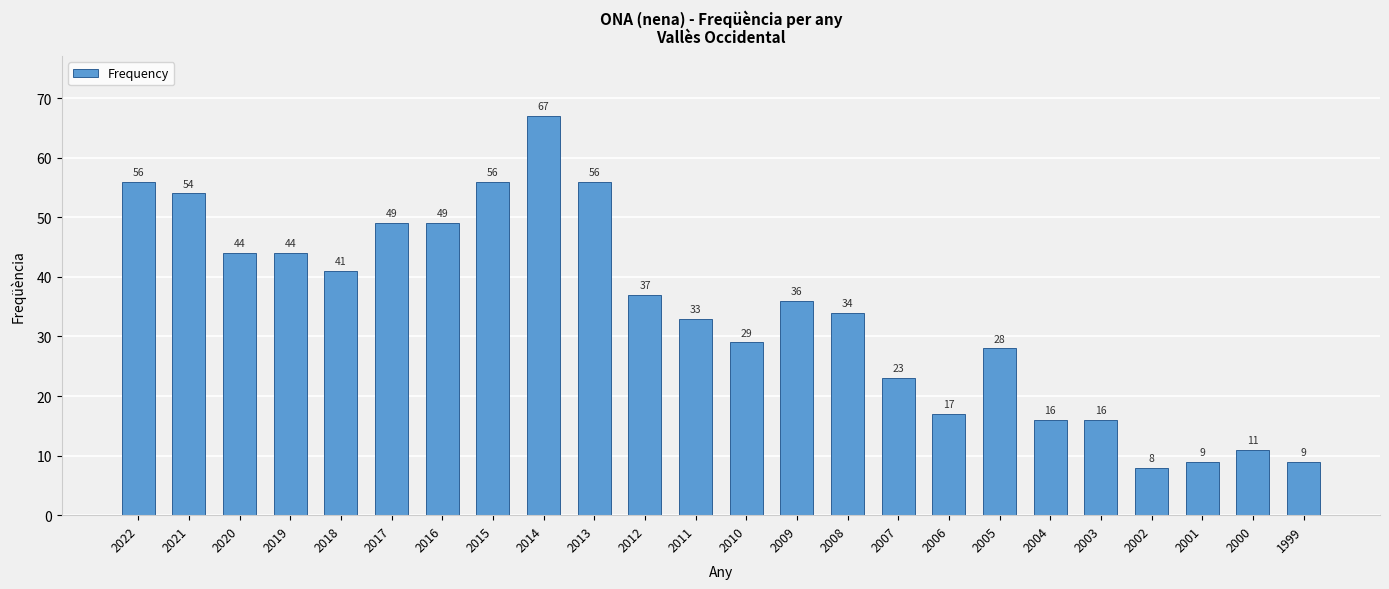

How many bars are there in total?

24